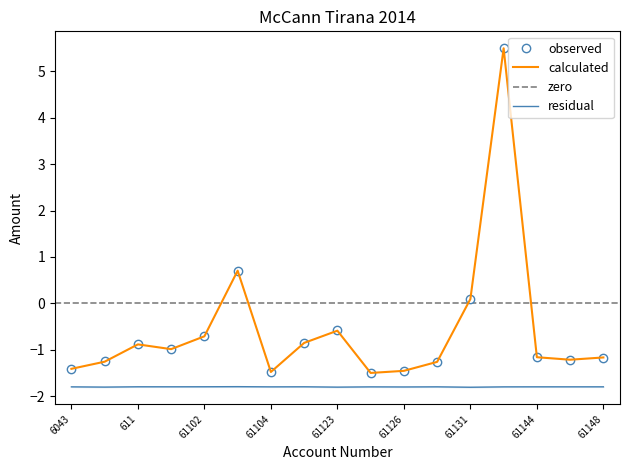

Is it true that observed equals -0.9 at 611?

True